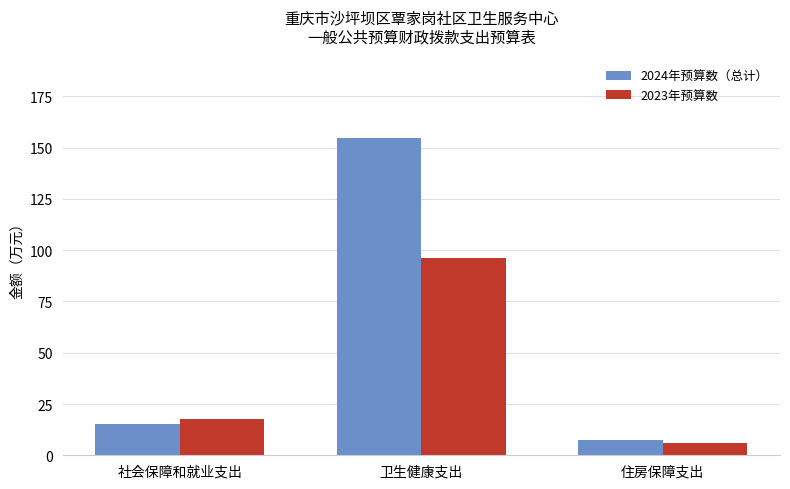

Which category has the highest value across all series?

卫生健康支出